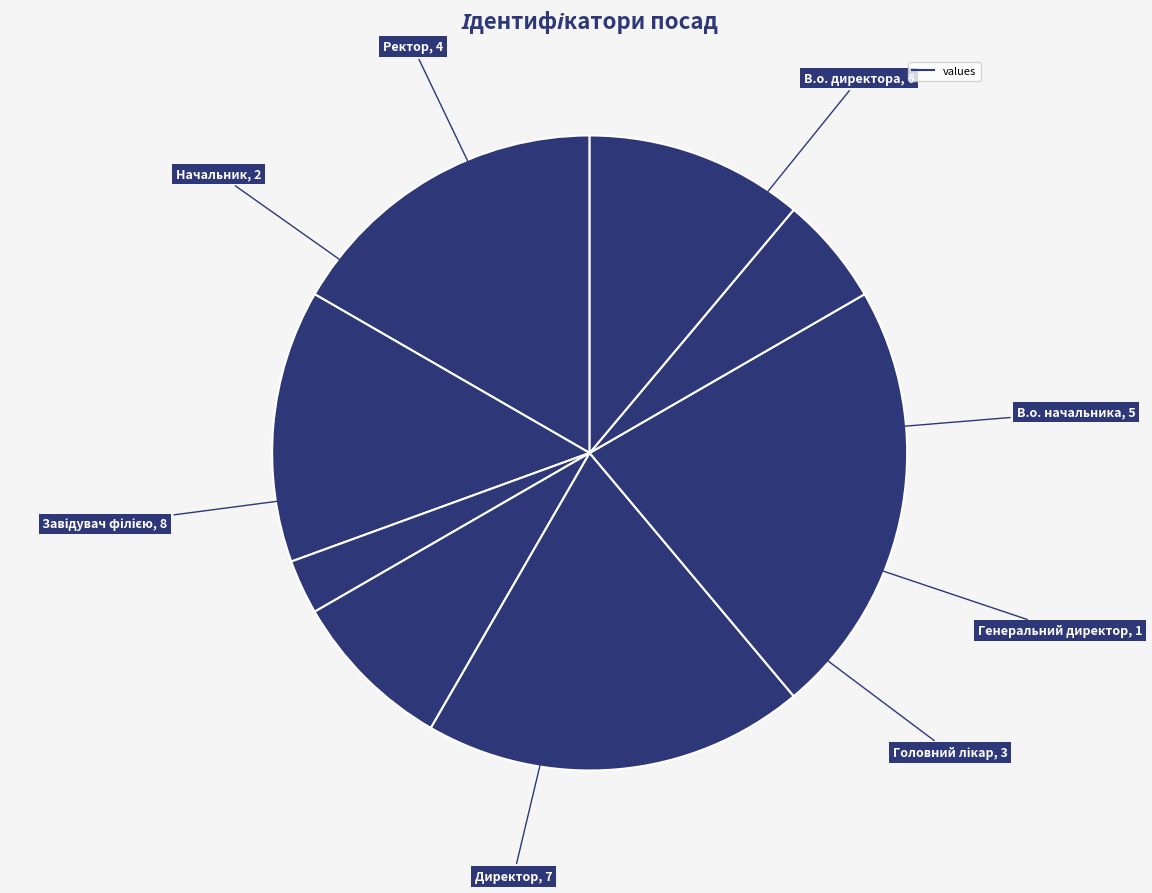

Rank the categories by value from highest to lowest.

Завідувач філією, Директор, В.о. директора, В.о. начальника, Ректор, Головний лікар, Начальник, Генеральний директор